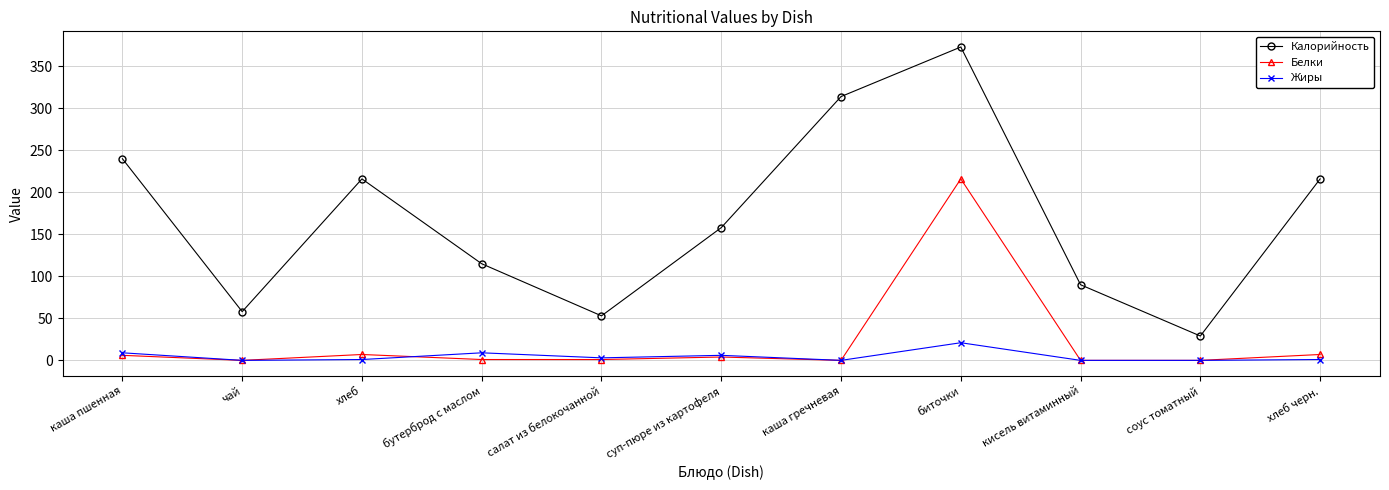

Between каша гречневая and соус томатный, which series saw the biggest shift?

Калорийность